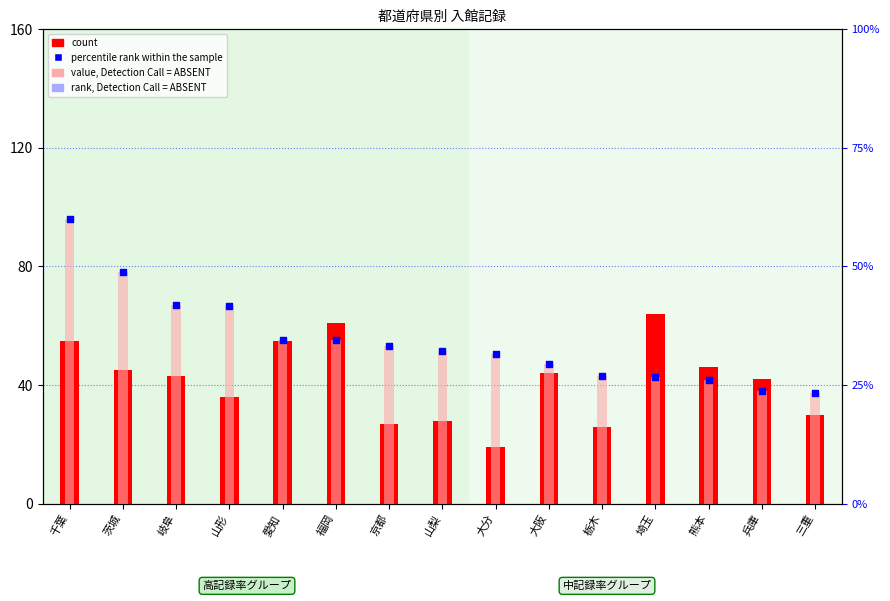

At which category is the sum across all series the highest?

千葉